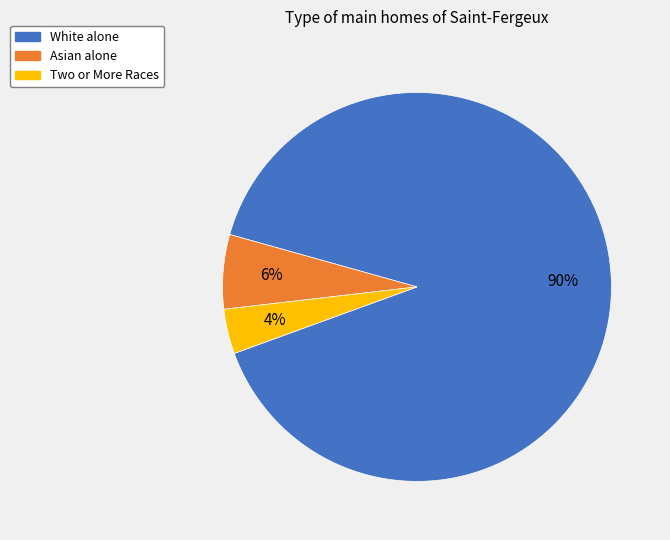

Is there any slice that represents more than half of the pie?

Yes